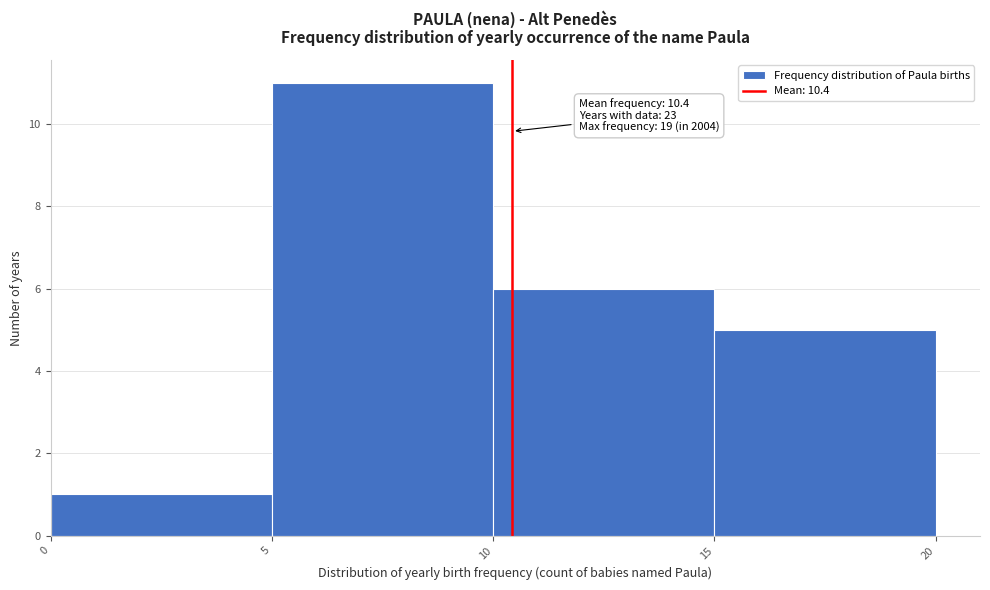

Which range on the x-axis has the tallest bar?

5 to 10